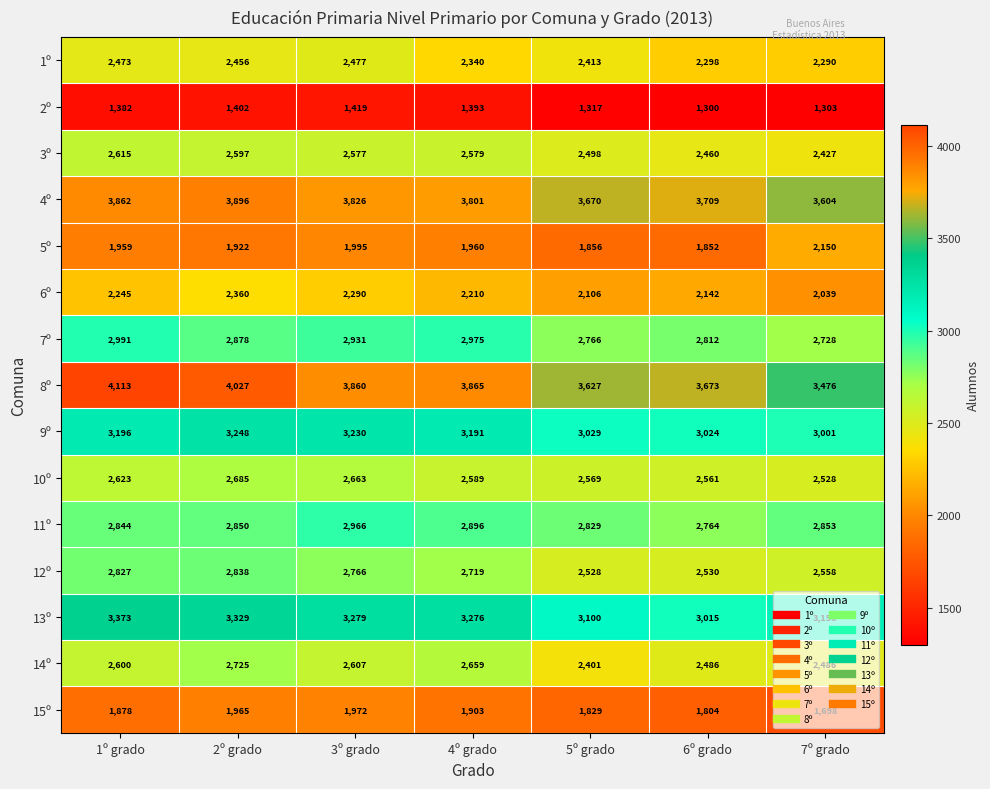

Is it true that 12º equals 2766 at 3º grado?

True